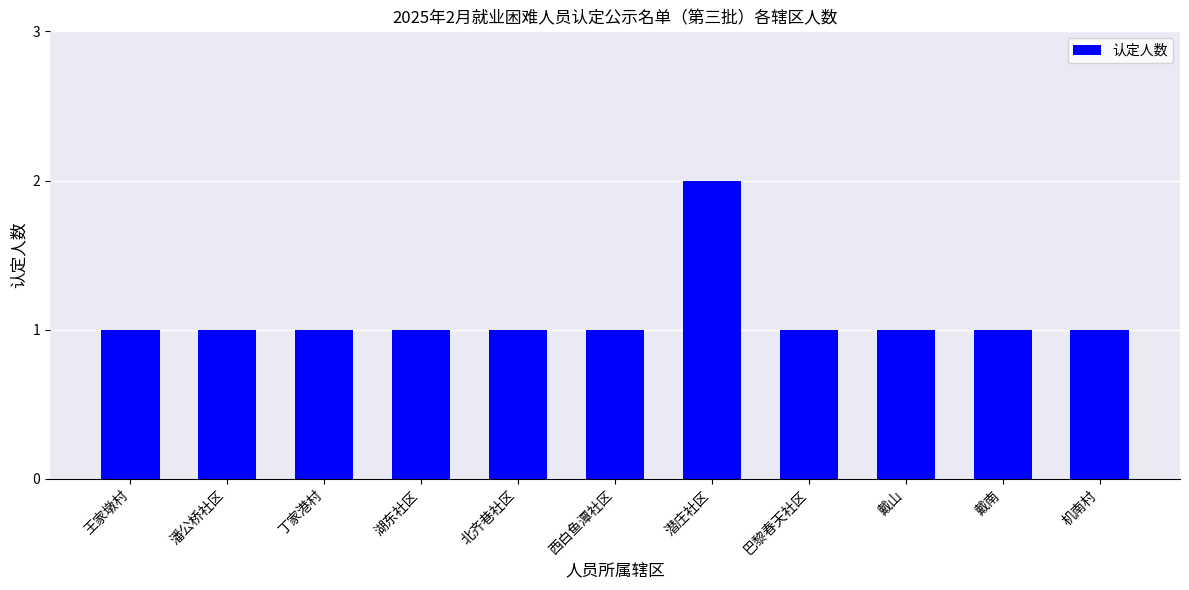

True or false: the data shows 2 at 王家墩村.

False